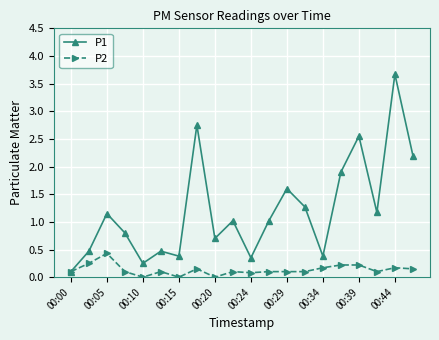

How many interior local valleys does the P1 series have?

6